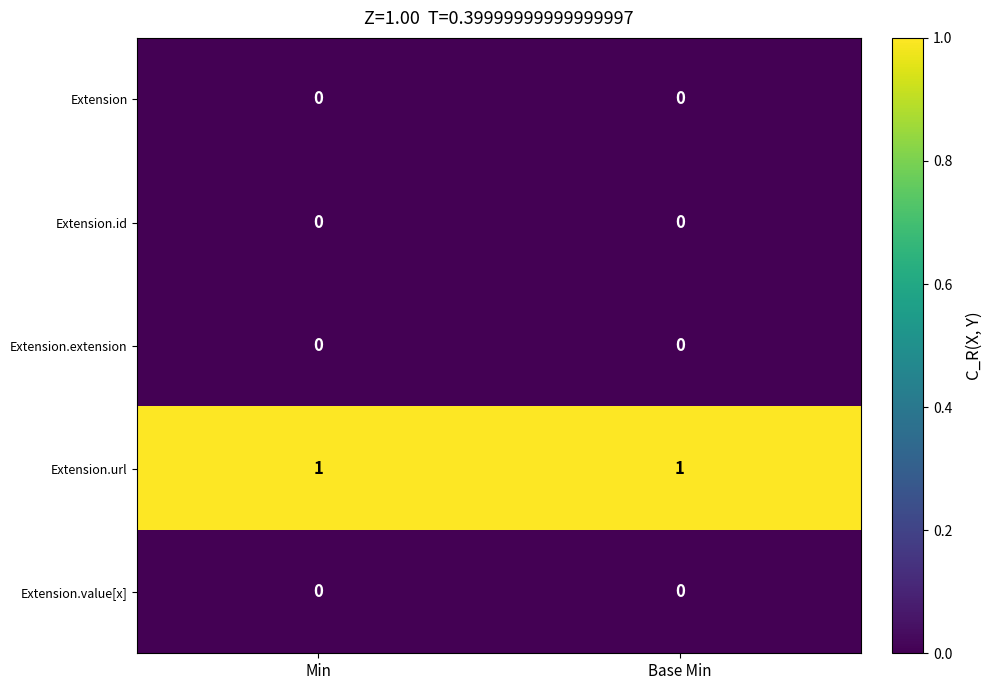

The Extension.url series shows 1 at Base Min. True or false?

True